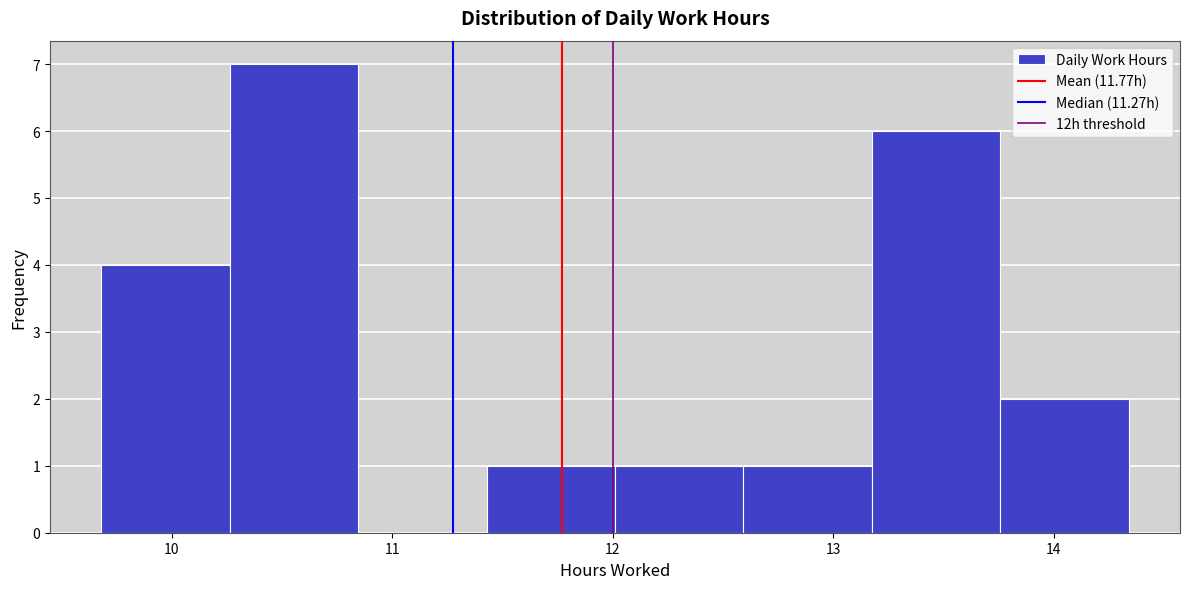

What is the height of the bar covering 10.3 to 10.8 on the x-axis? Neither the bar edges nor the heights are printed on the chart, so give them approximately, as read against the axes.

7